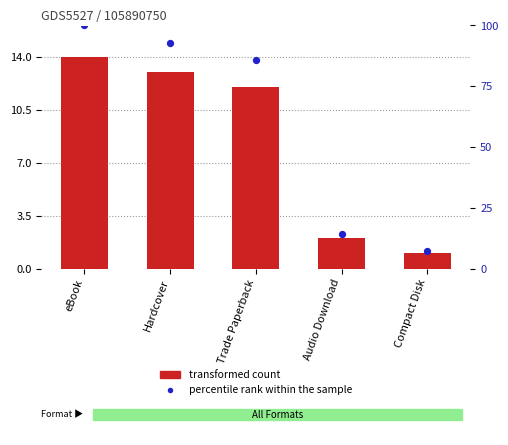

At which category is the sum across all series the highest?

eBook